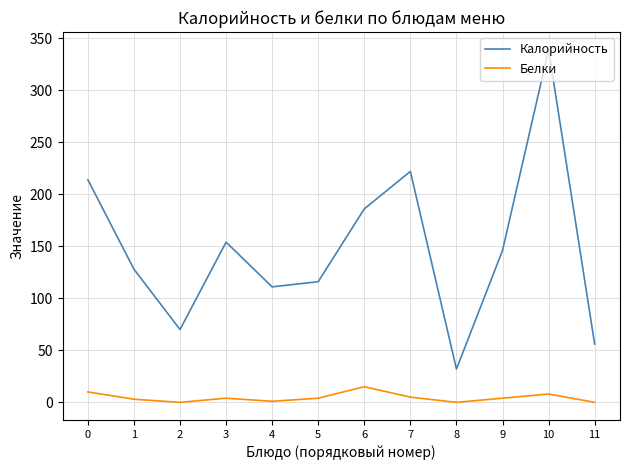

Which series has the largest total across all categories?

Калорийность